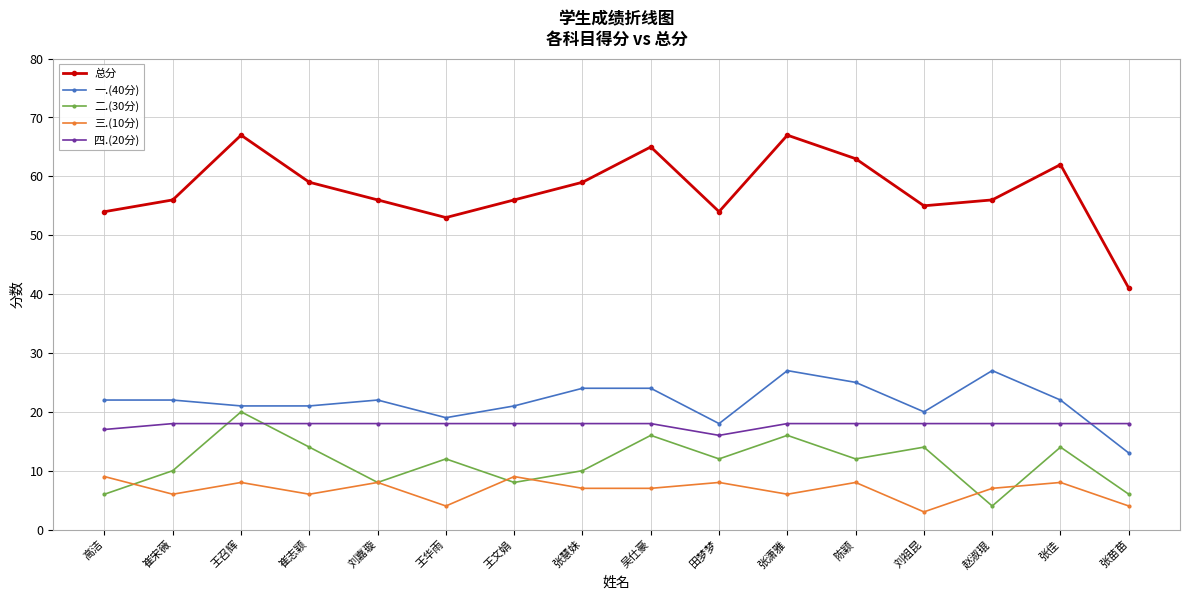

What is the difference between the maximum and minimum values in the 四.(20分) series?

2